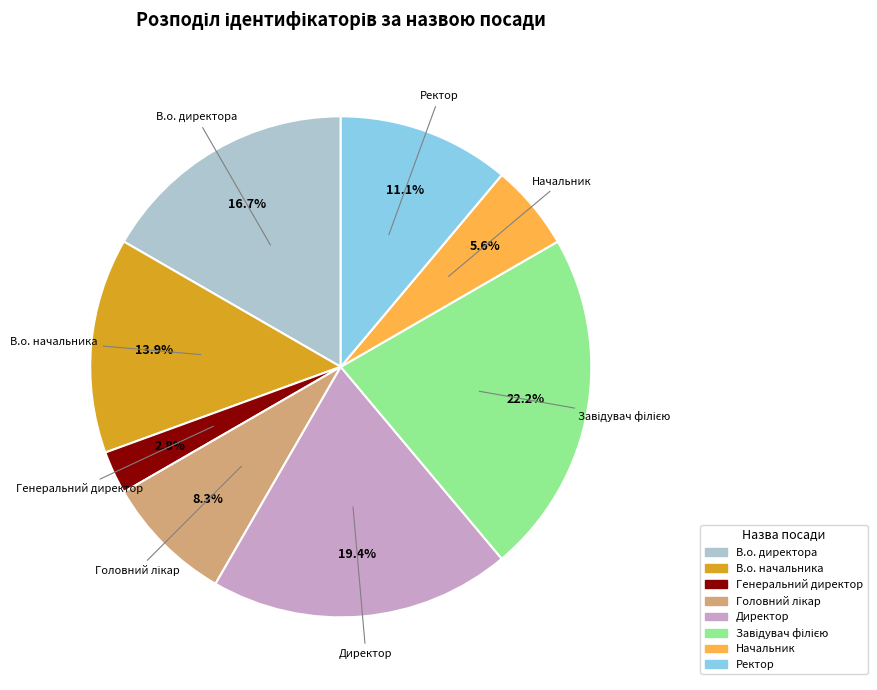

To the nearest percent, what portion does В.о. директора represent?

17%